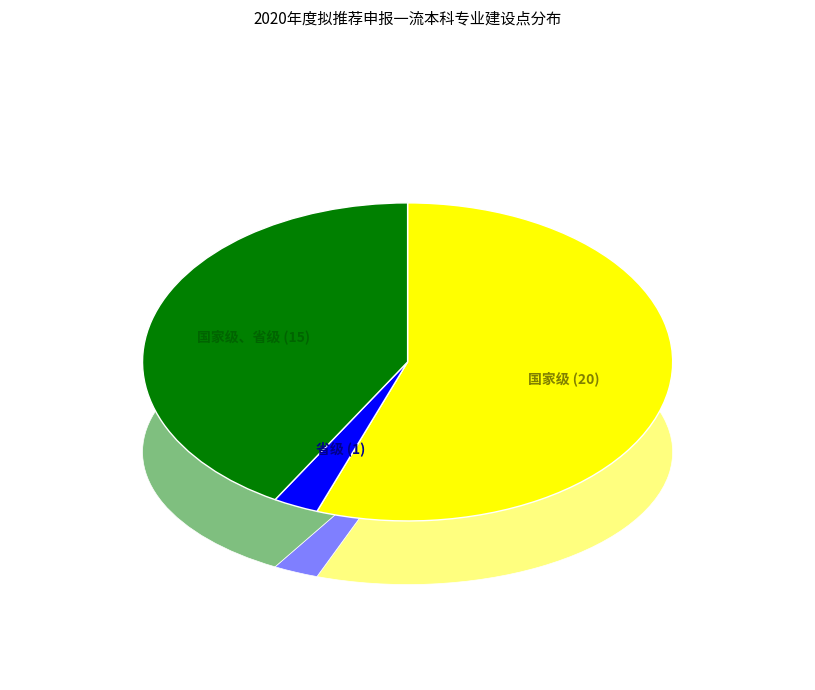

To the nearest percent, what is the average slice percentage?

33%